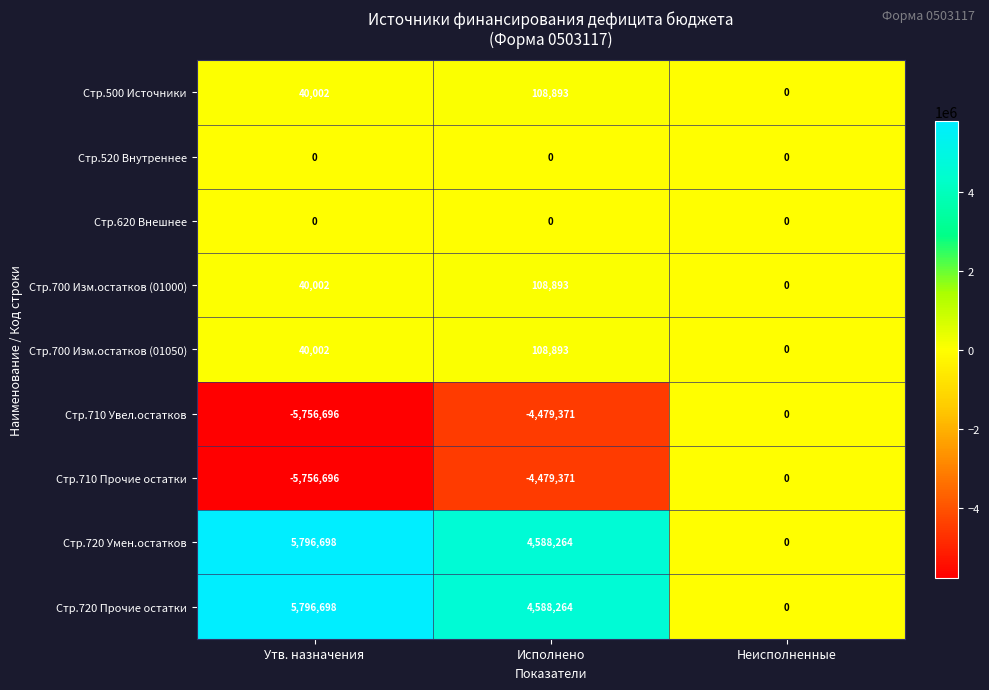

List the labels in order of Стр.720 Умен.остатков value, smallest first.

Неисполненные, Исполнено, Утв. назначения